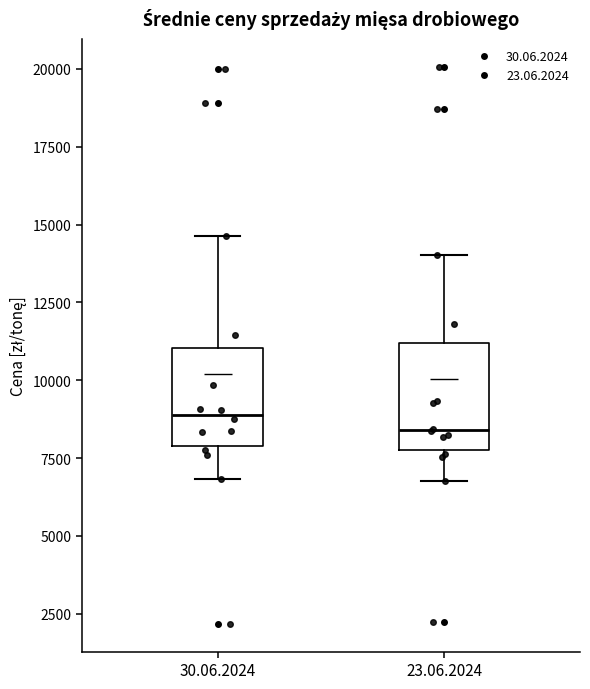

Where does the upper whisker of the box for 30.06.2024 end on the y-axis? The values are not printed on the chart, so give them approximately, as read against the axis.

14500